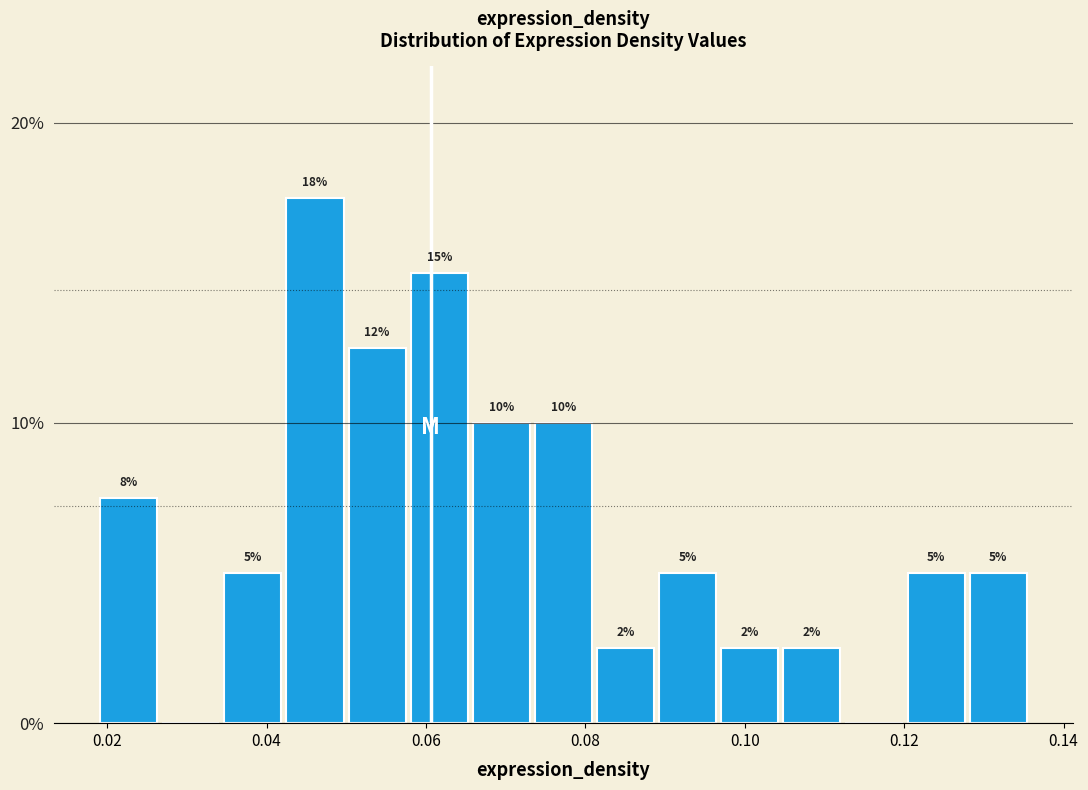

Around what value on the x-axis is the tallest bar? Give the approximate position of its centre, as read against the axis.

0.046